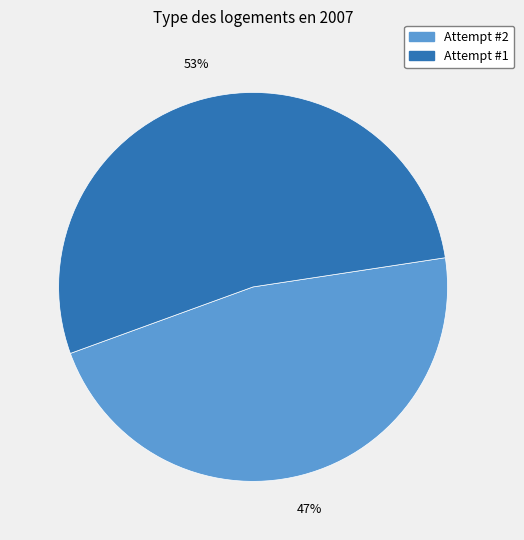

Which slice is the largest?

Attempt #1